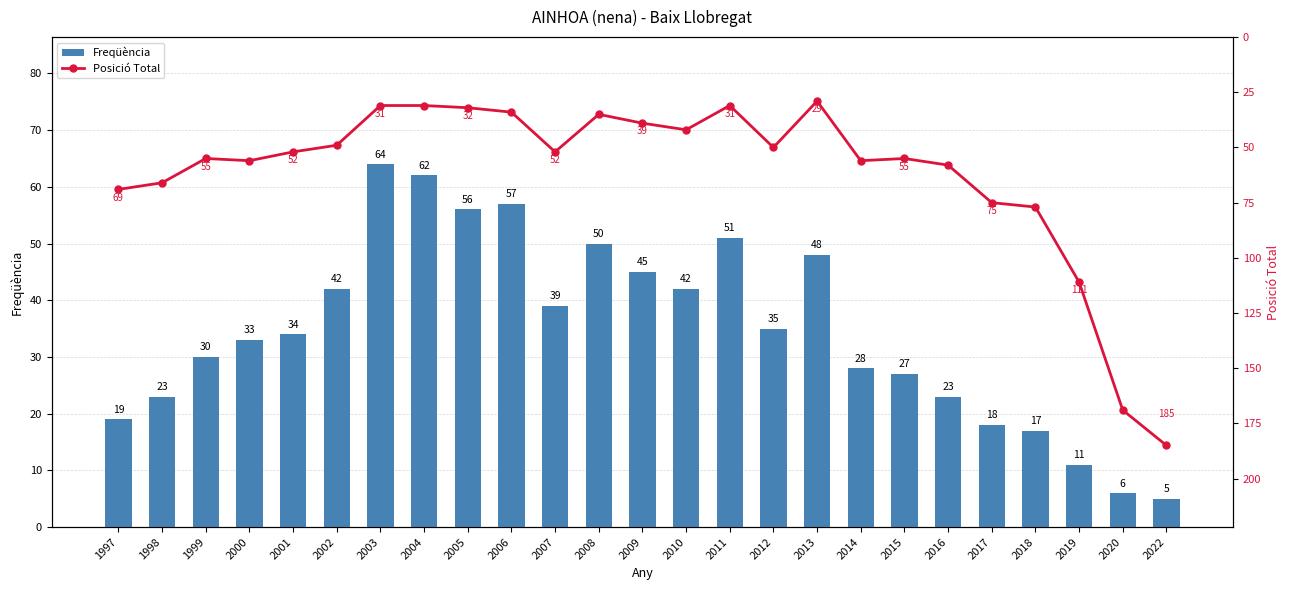

Reading right to left, extract all data points from this chart.

Freqüència: 2022=5	2020=6	2019=11	2018=17	2017=18	2016=23	2015=27	2014=28	2013=48	2012=35	2011=51	2010=42	2009=45	2008=50	2007=39	2006=57	2005=56	2004=62	2003=64	2002=42	2001=34	2000=33	1999=30	1998=23	1997=19
Posició Total: 2022=185	2020=169	2019=111	2018=77	2017=75	2016=58	2015=55	2014=56	2013=29	2012=50	2011=31	2010=42	2009=39	2008=35	2007=52	2006=34	2005=32	2004=31	2003=31	2002=49	2001=52	2000=56	1999=55	1998=66	1997=69